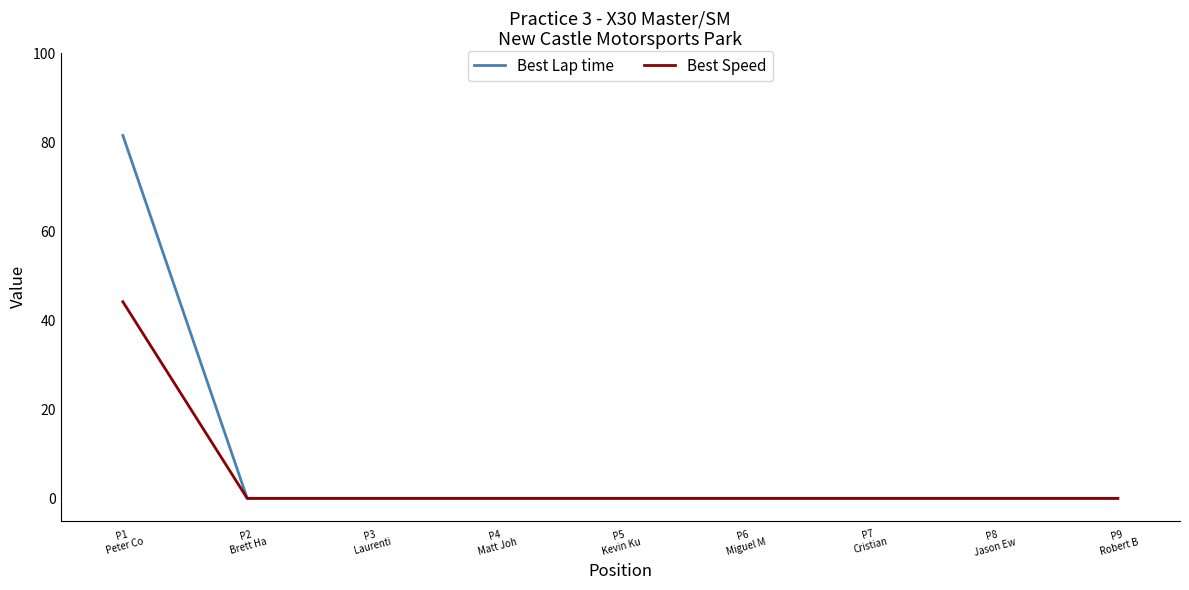

Reading right to left, list all the values displayed in this chart.

Best Lap time: P9
Robert B=0.0	P8
Jason Ew=0.0	P7
Cristian=0.0	P6
Miguel M=0.0	P5
Kevin Ku=0.0	P4
Matt Joh=0.0	P3
Laurenti=0.0	P2
Brett Ha=0.0	P1
Peter Co=81.5
Best Speed: P9
Robert B=0.0	P8
Jason Ew=0.0	P7
Cristian=0.0	P6
Miguel M=0.0	P5
Kevin Ku=0.0	P4
Matt Joh=0.0	P3
Laurenti=0.0	P2
Brett Ha=0.0	P1
Peter Co=44.2